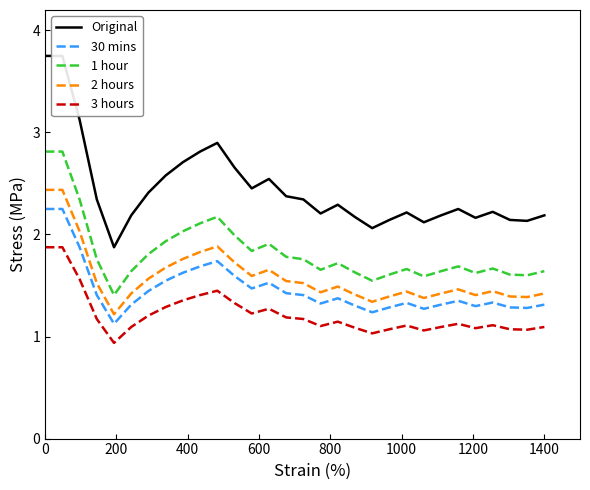

Which series has the largest total across all categories?

Original